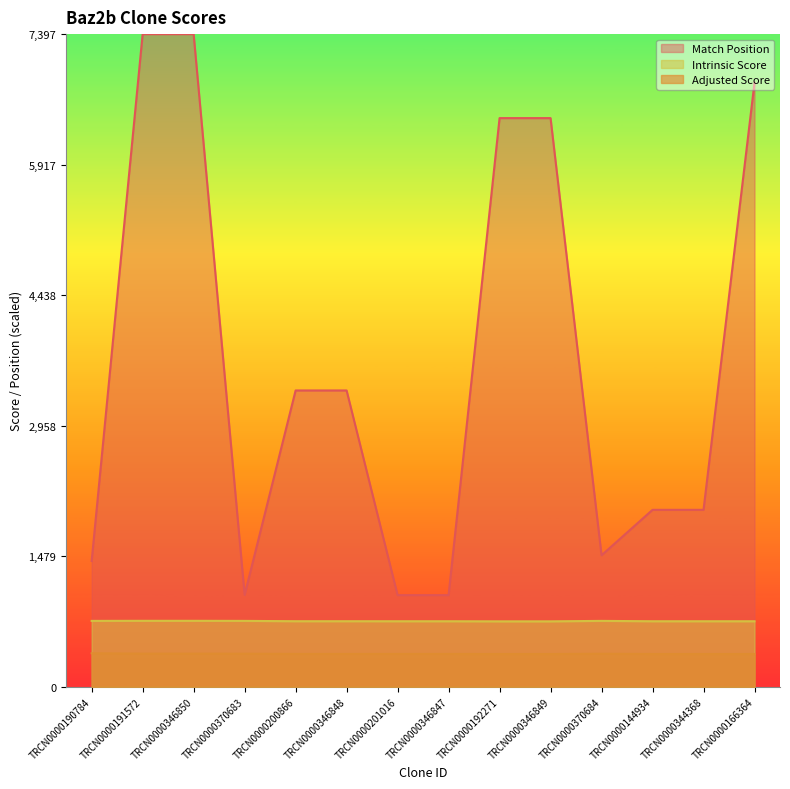

What is the sum of the Adjusted Score values at TRCN0000346847 and TRCN0000201016?

0.1